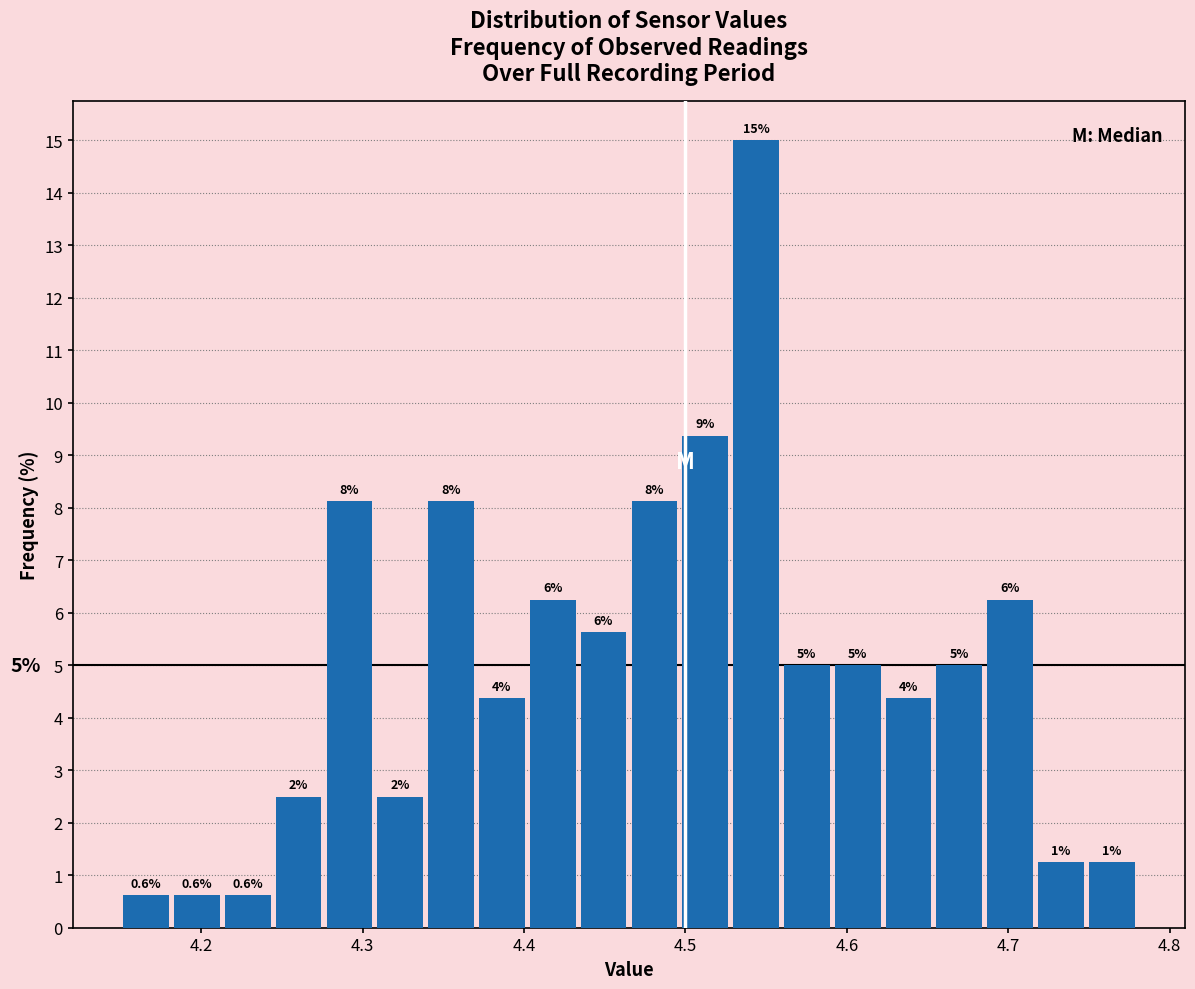

Read against the x-axis, roughly where is the centre of the tallest bar?

4.54